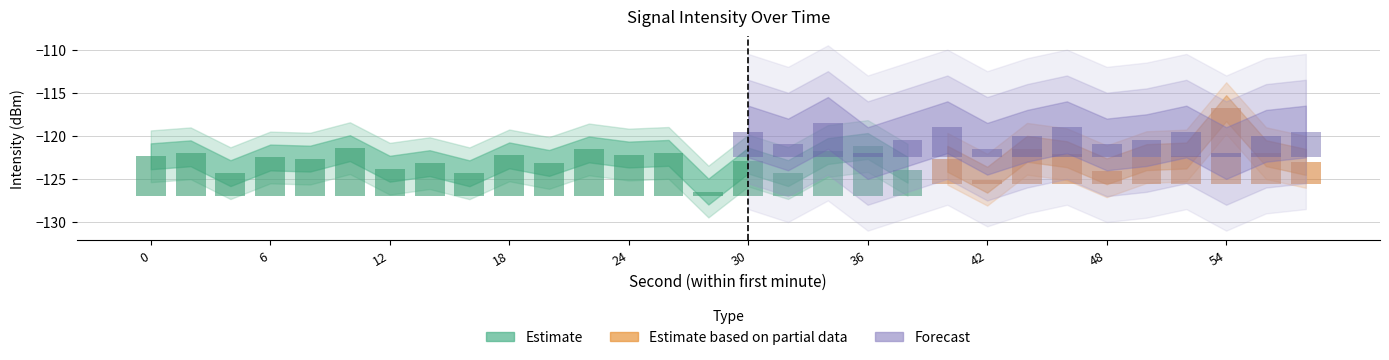

Does the chart contain stacked bars?

No